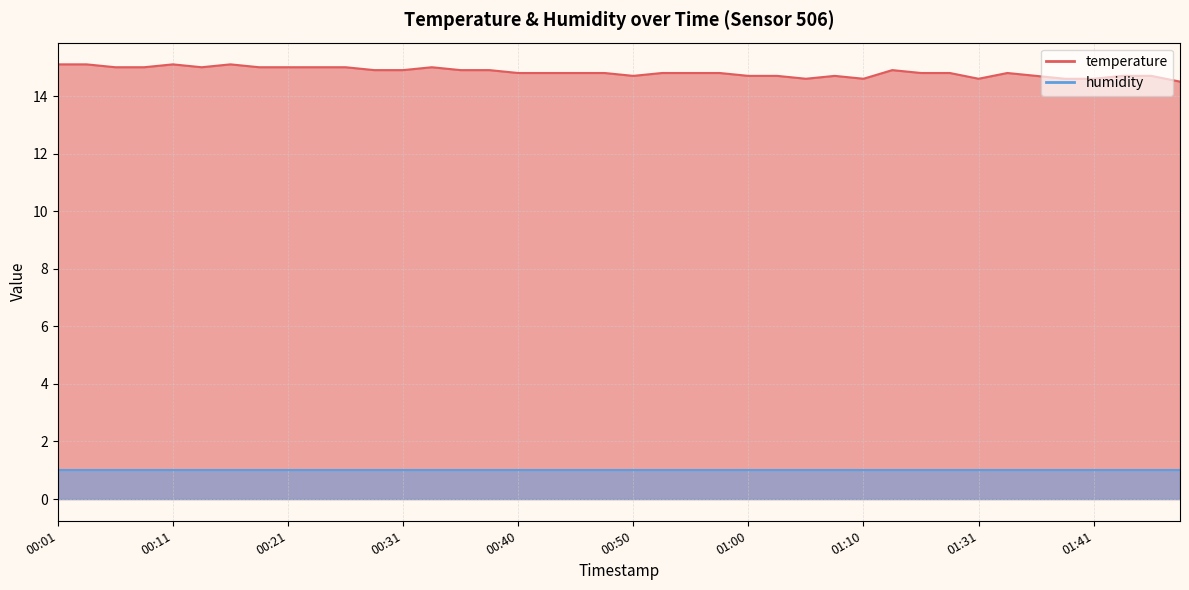

Which category has the lowest value across all series?

02:04